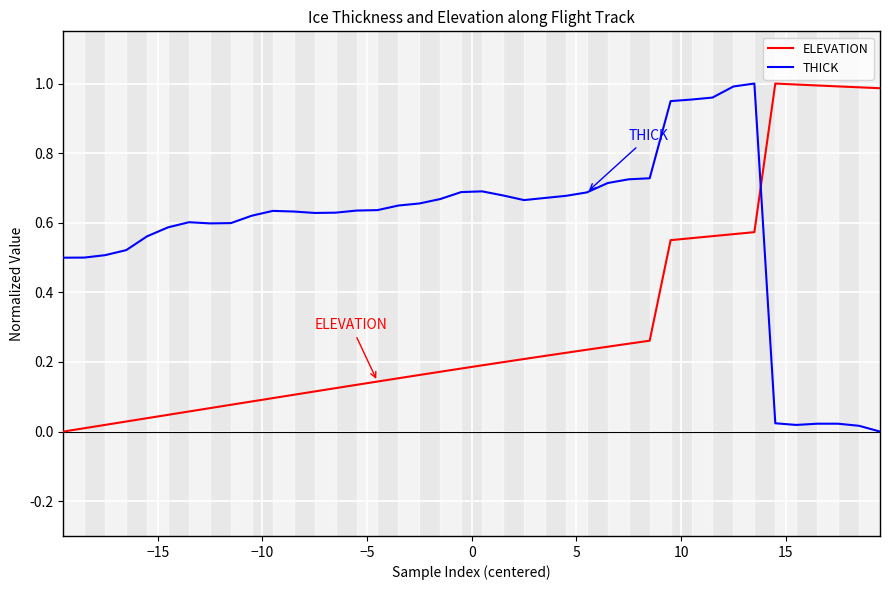

Rank the series by their average value, from lowest to highest.

ELEVATION, THICK